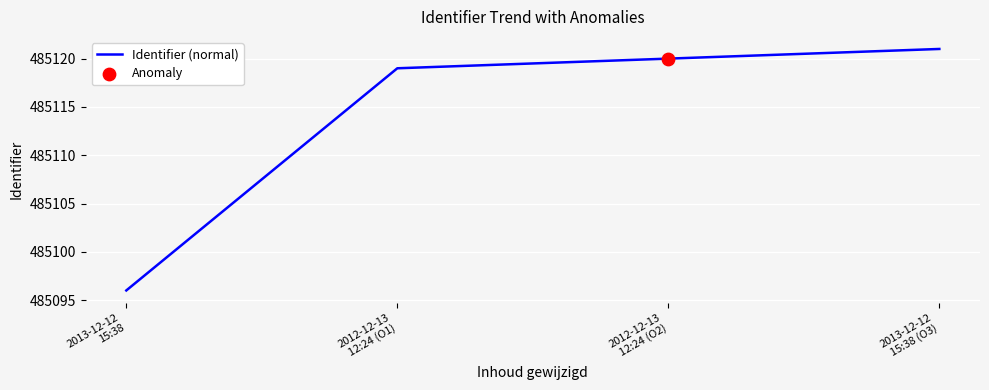

Approximately how many times larger is the value at 2012-12-13
12:24 (O2) compared to 2013-12-12
15:38?

1.0